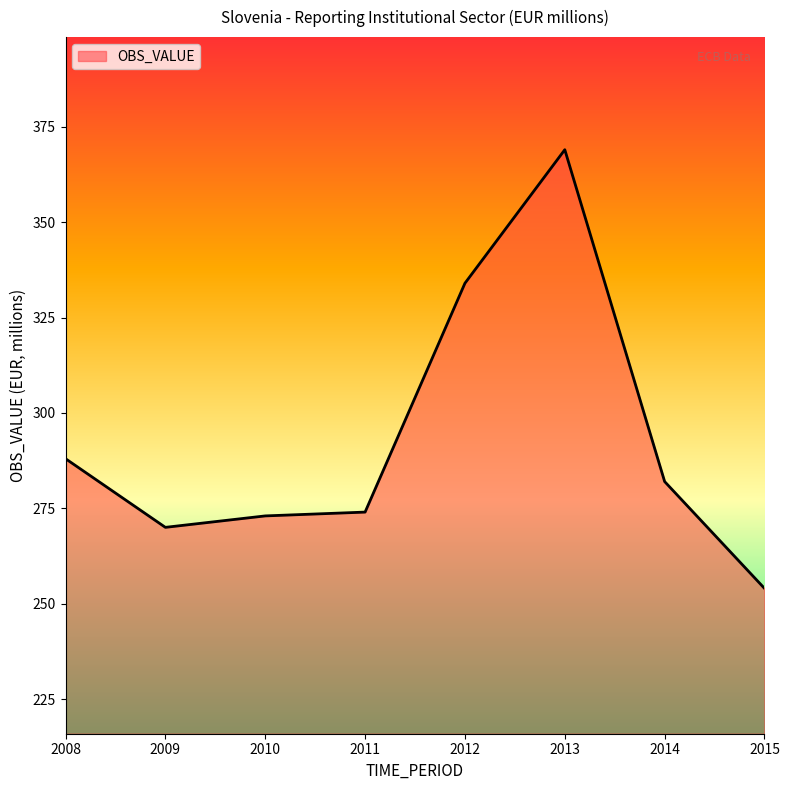

Where is the first local minimum?

2009